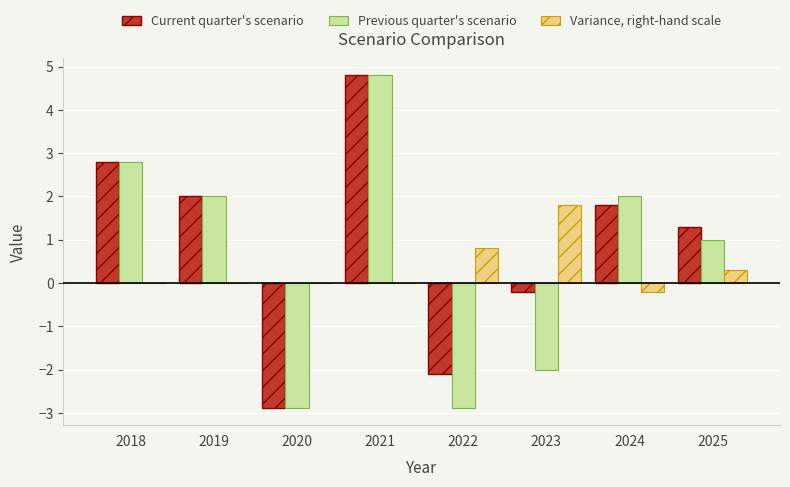

What is the sum of the Previous quarter's scenario values at 2024 and 2020?

-0.9